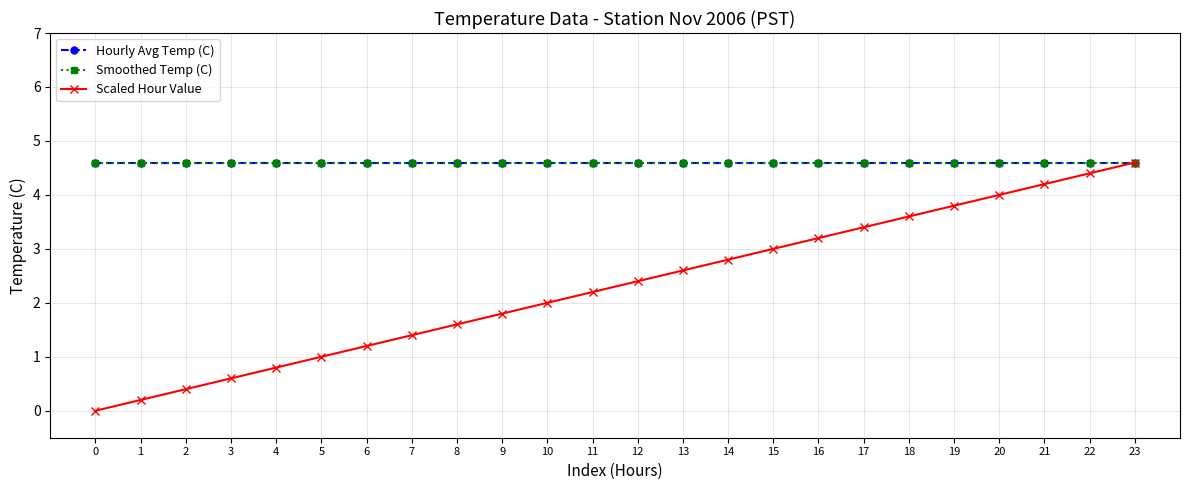

What is the total value across all series at 16?

12.4